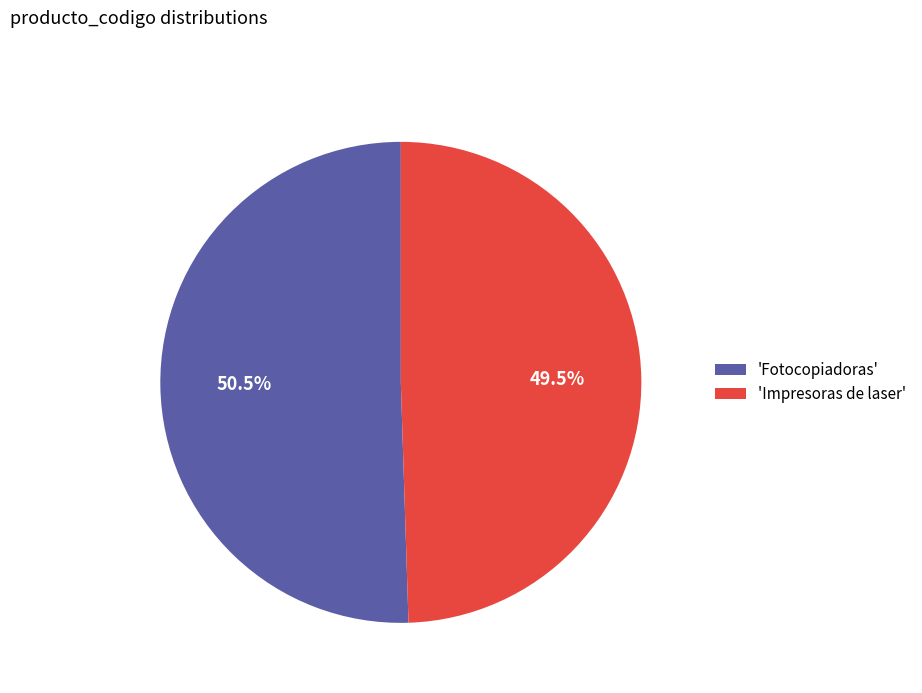

Approximately how many times larger is the value at 'Fotocopiadoras' compared to 'Impresoras de laser'?

1.0